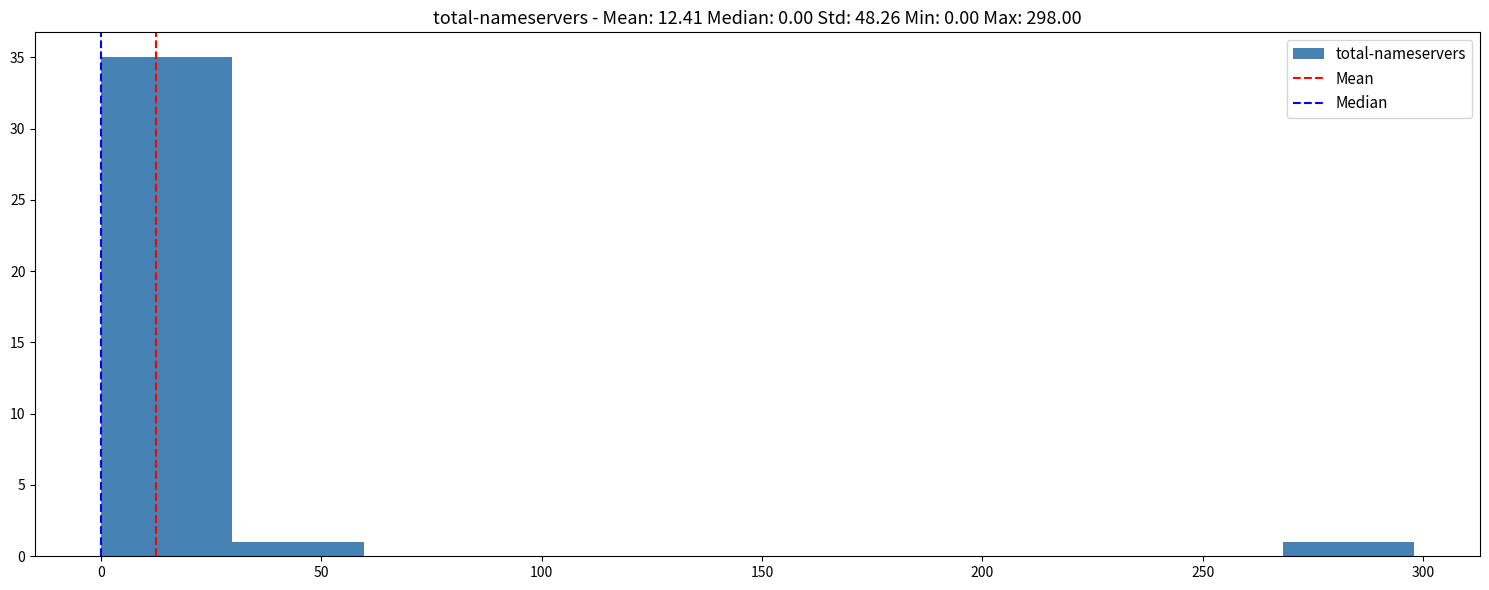

What is the height of the bar covering 270 to 300 on the x-axis? Neither the bar edges nor the heights are printed on the chart, so give them approximately, as read against the axes.

1